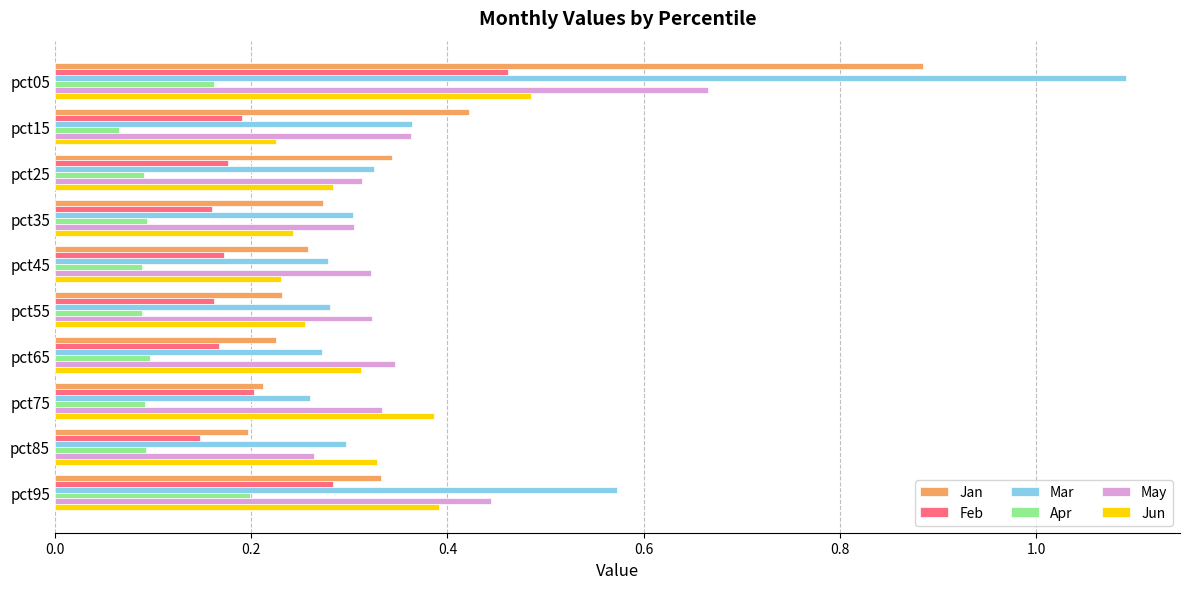

Count the Jun values in the range 0 to 1.

10